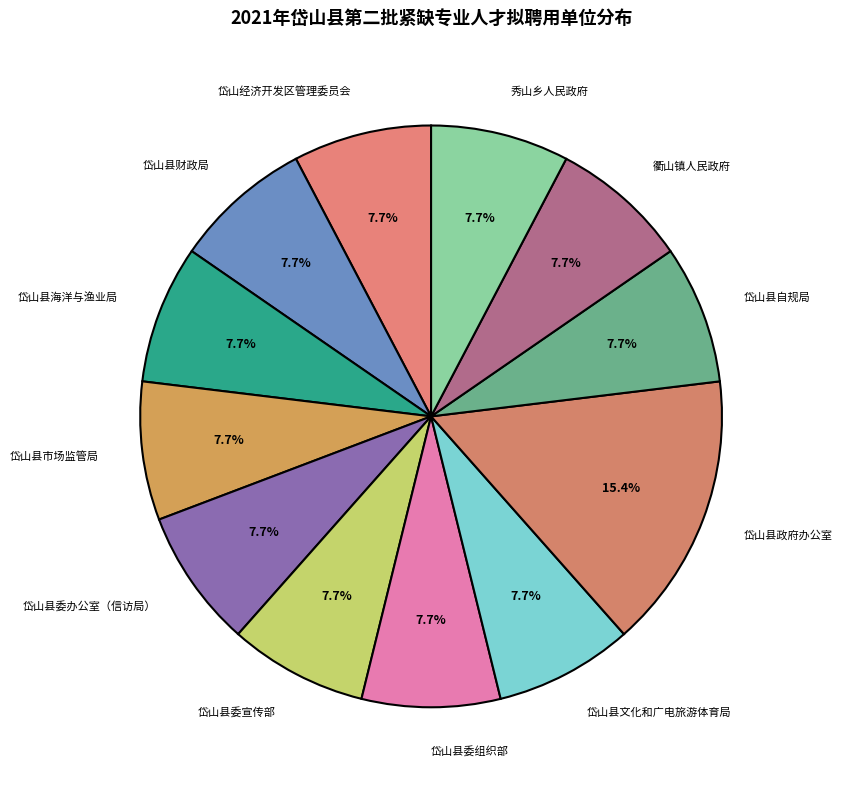

Is there a majority slice in this chart?

No